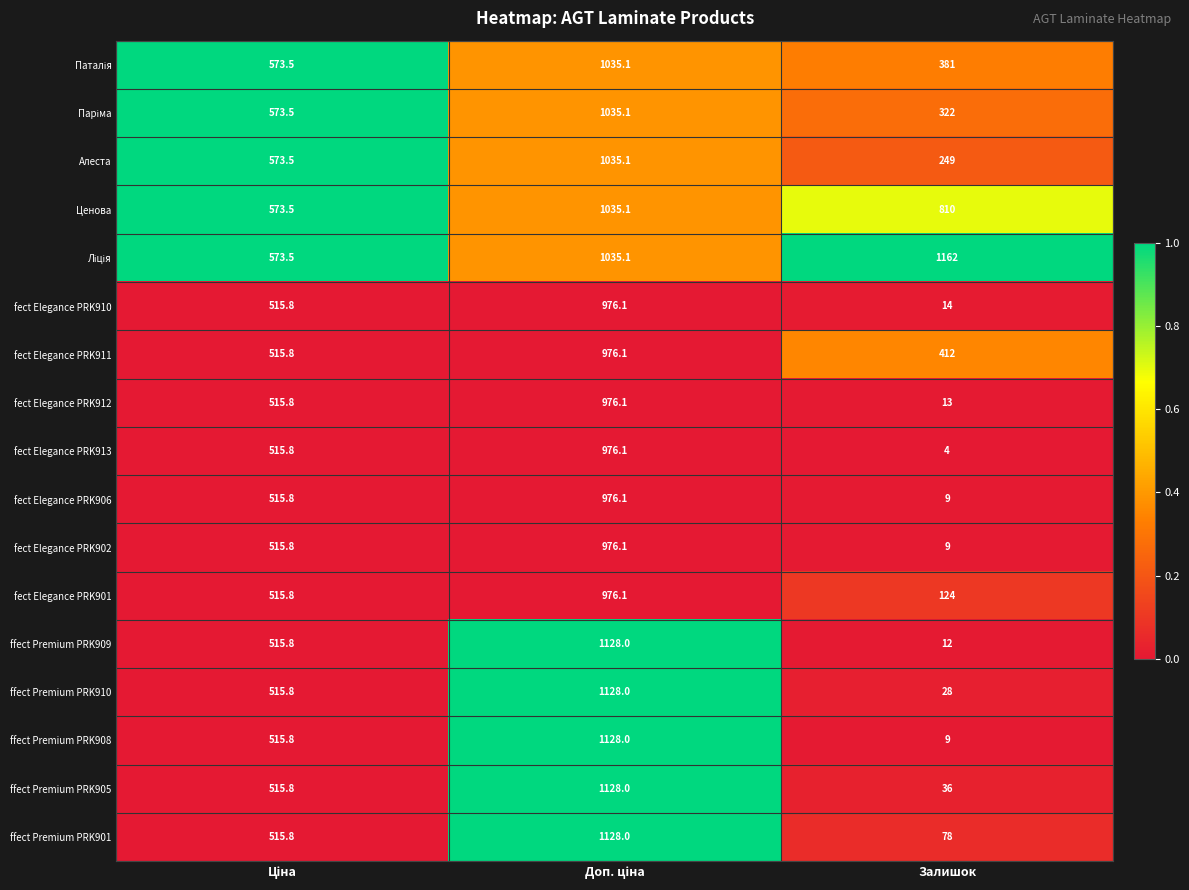

The value of fect Elegance PRK912 at Залишок is 6.9. True or false?

False